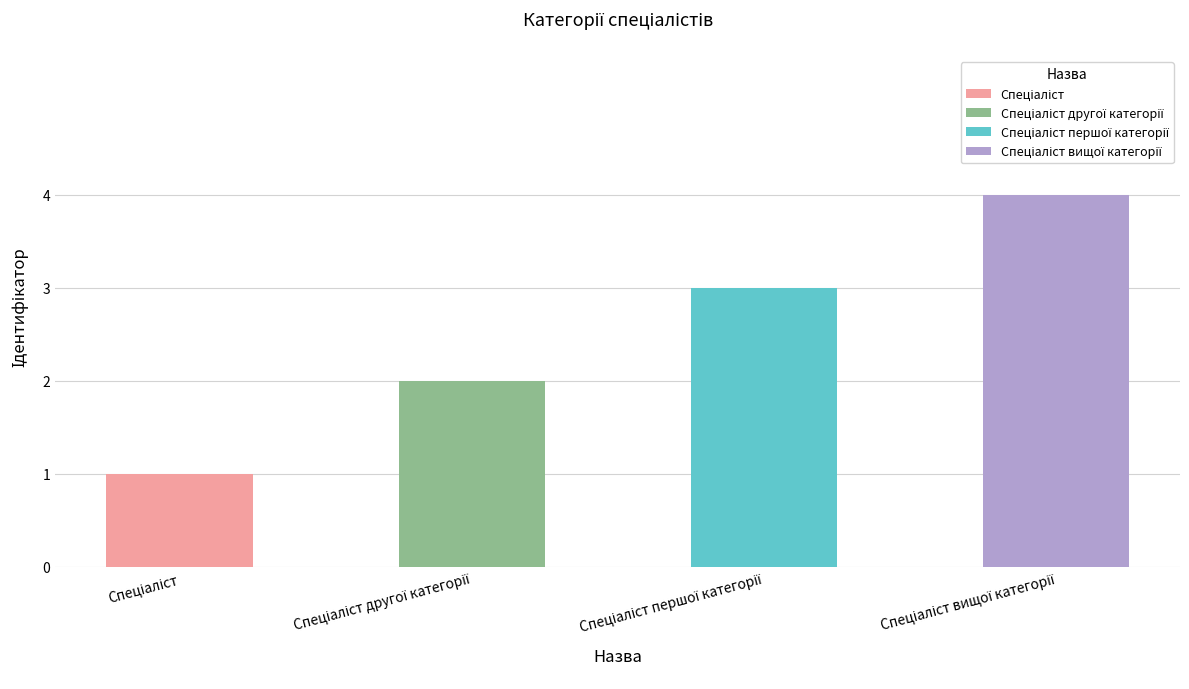

Reading left to right, what are all the values shown in this chart?

Спеціаліст=1	Спеціаліст другої категорії=2	Спеціаліст першої категорії=3	Спеціаліст вищої категорії=4